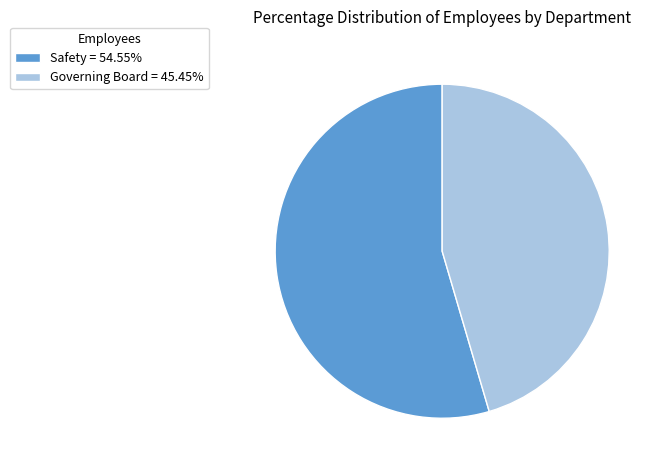

Is it true that Safety is 47% of the pie?

False